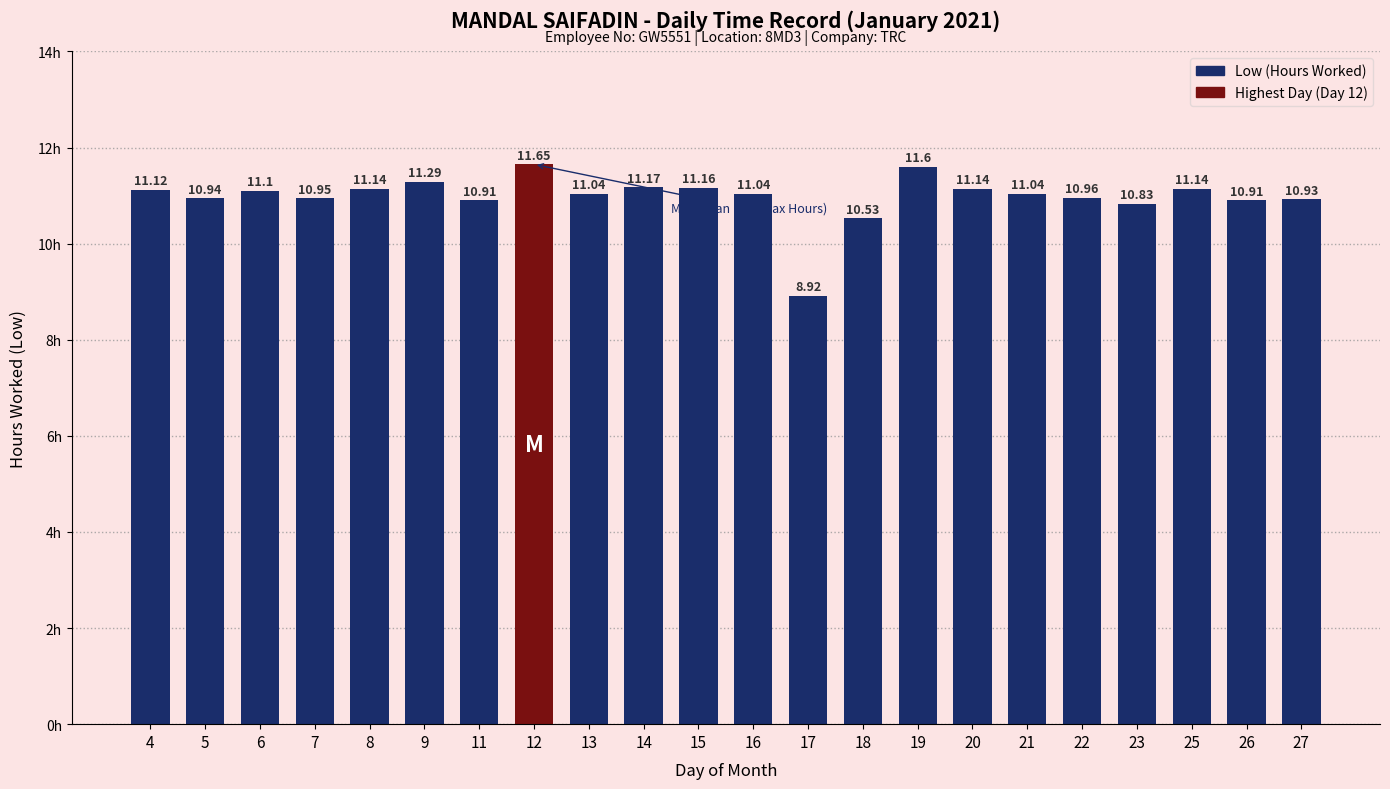

What is the average value?

11.0